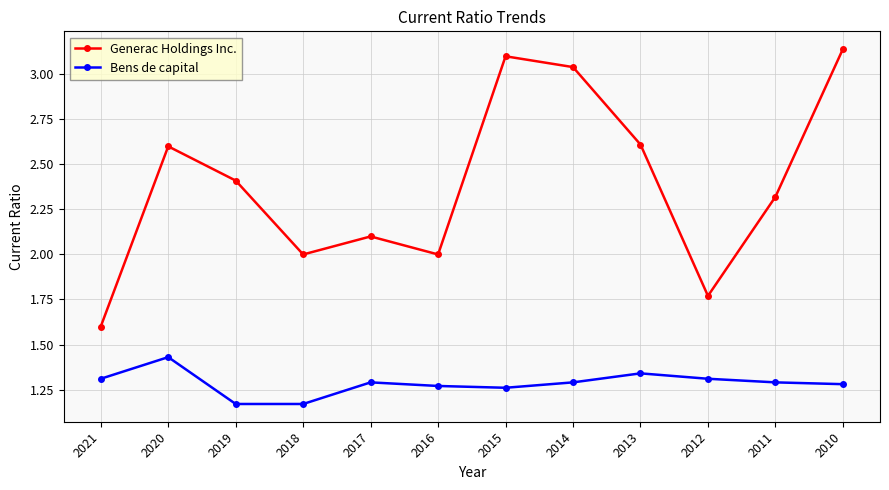

Which series has the widest spread of values?

Generac Holdings Inc.